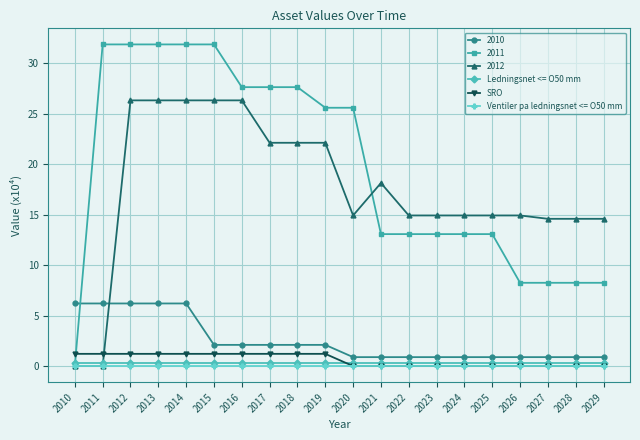

Which series changed the most between 2018 and 2024?

2011